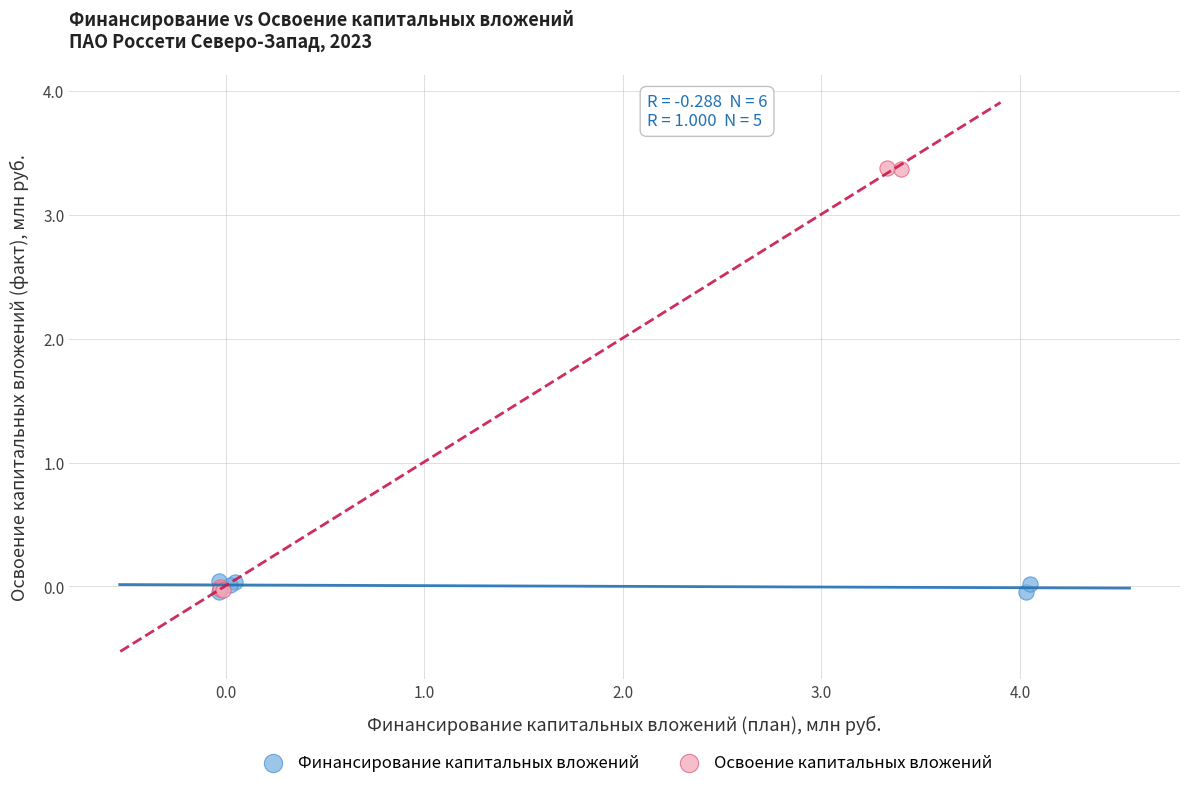

What are all the series names shown in the legend?

Финансирование капитальных вложений, Освоение капитальных вложений